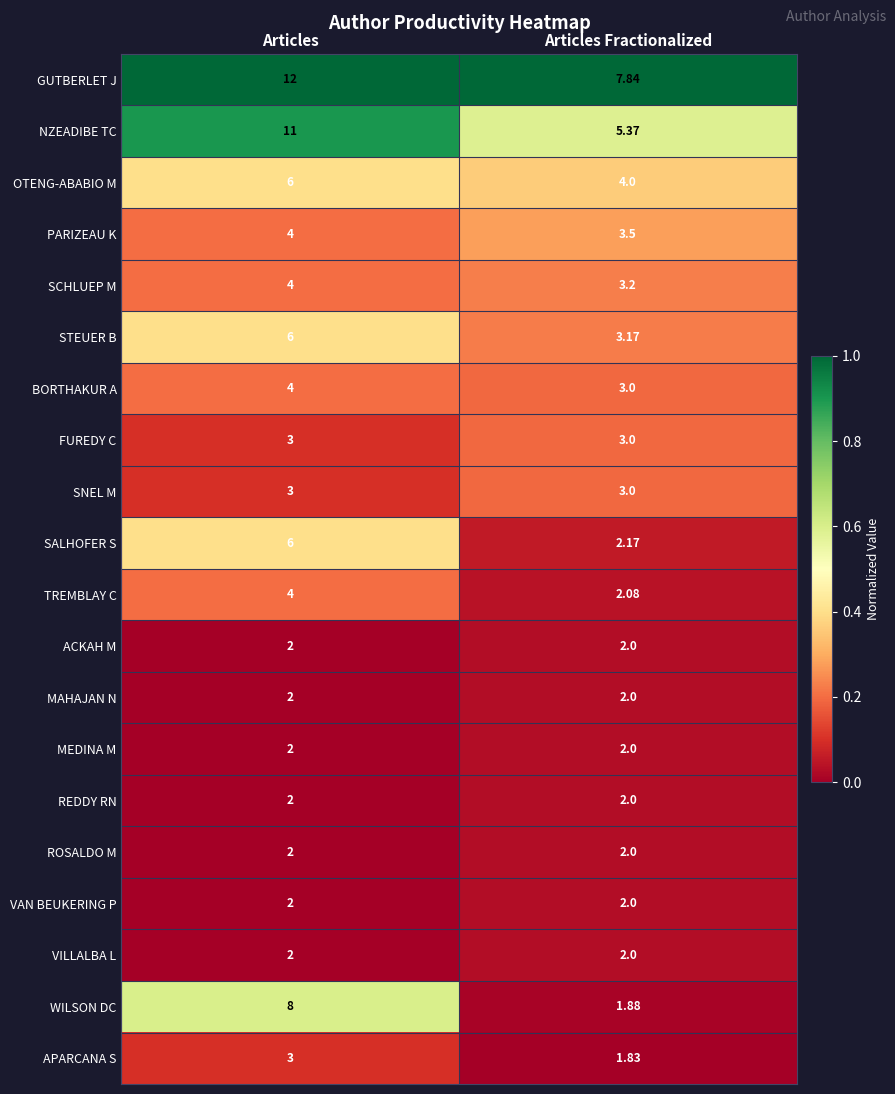

What is the total value across all series at Articles?

88.0